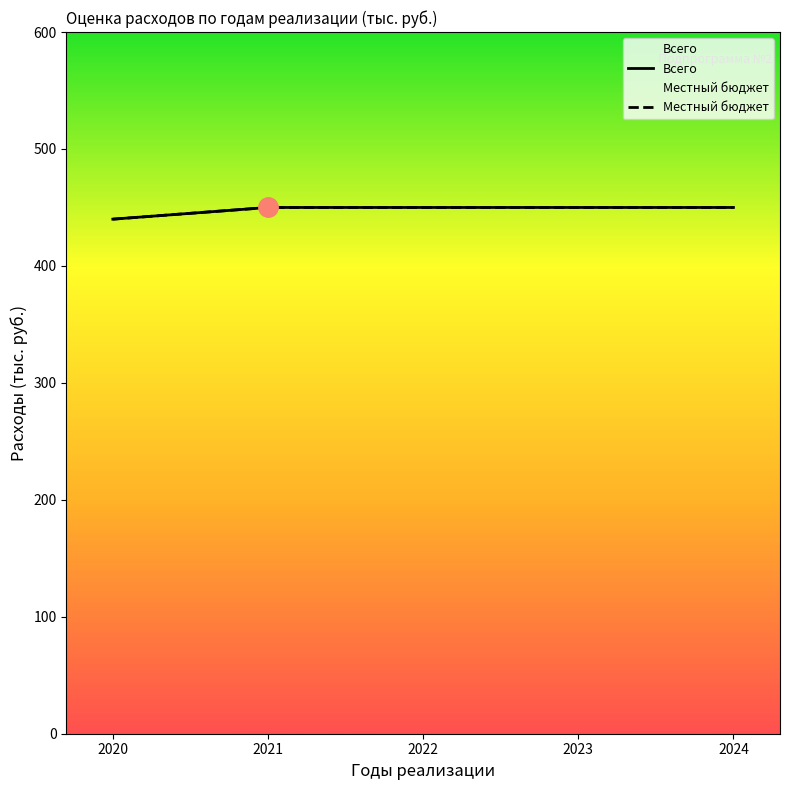

Reading left to right, what are all the values shown in this chart?

Всего: 440	450	450	450	450
Местный бюджет: 440	450	450	450	450